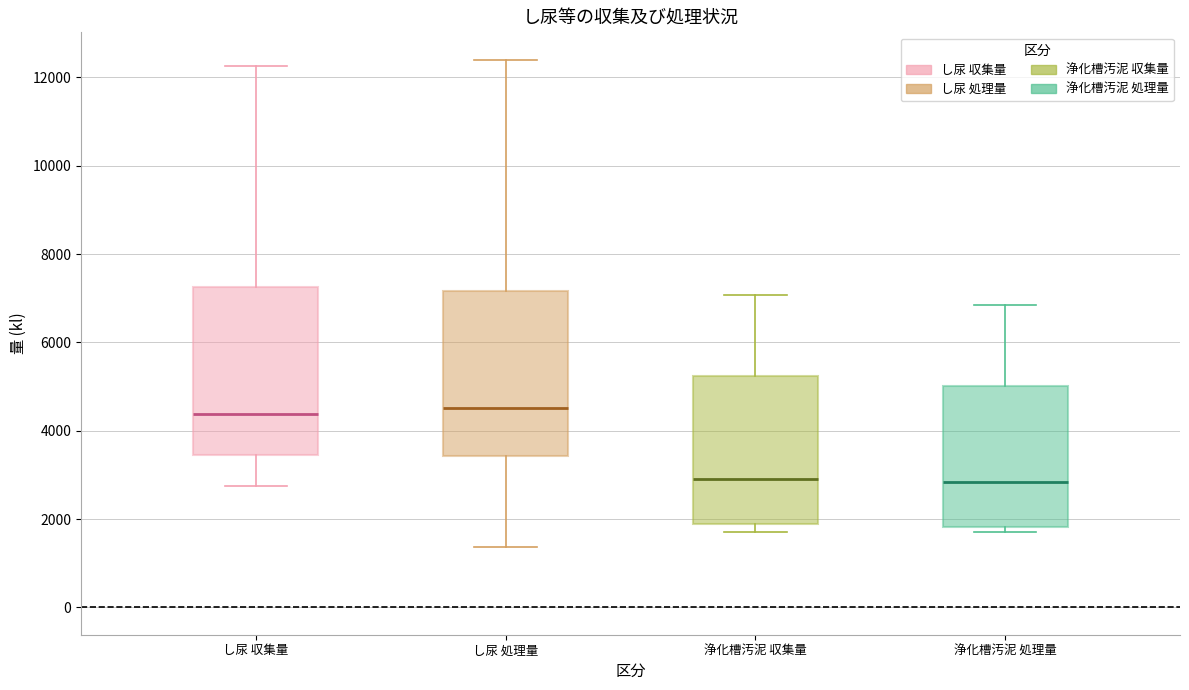

Where is the lower edge of the box for 浄化槽汚泥 処理量 on the y-axis? The values are not printed on the chart, so give them approximately, as read against the axis.

1800